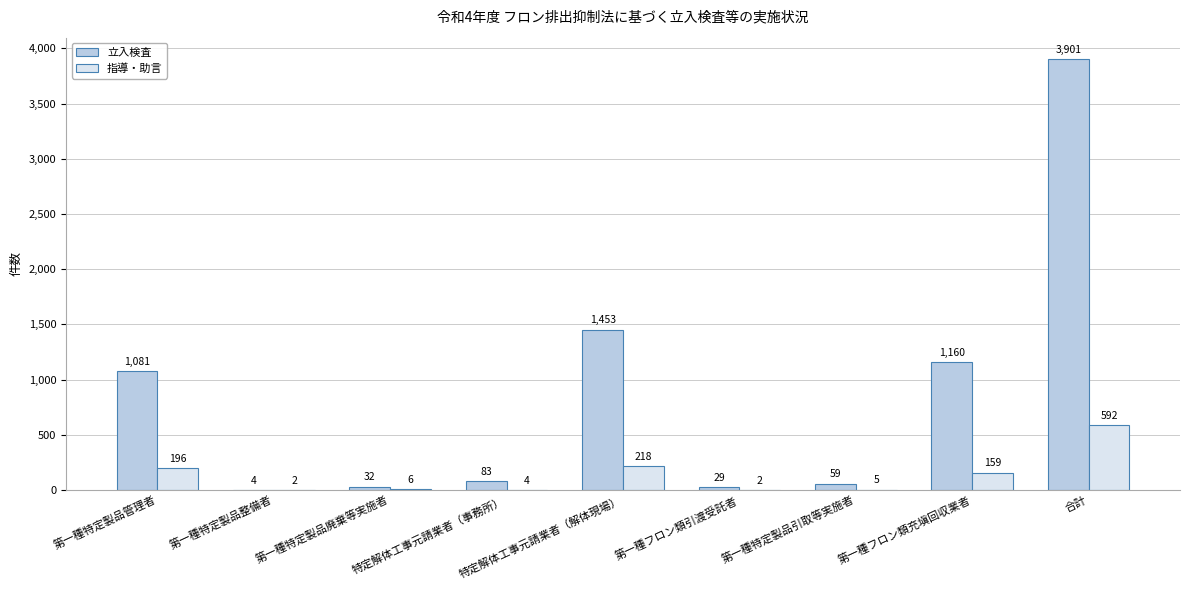

Where does the 立入検査 series first go above 83?

第一種特定製品管理者